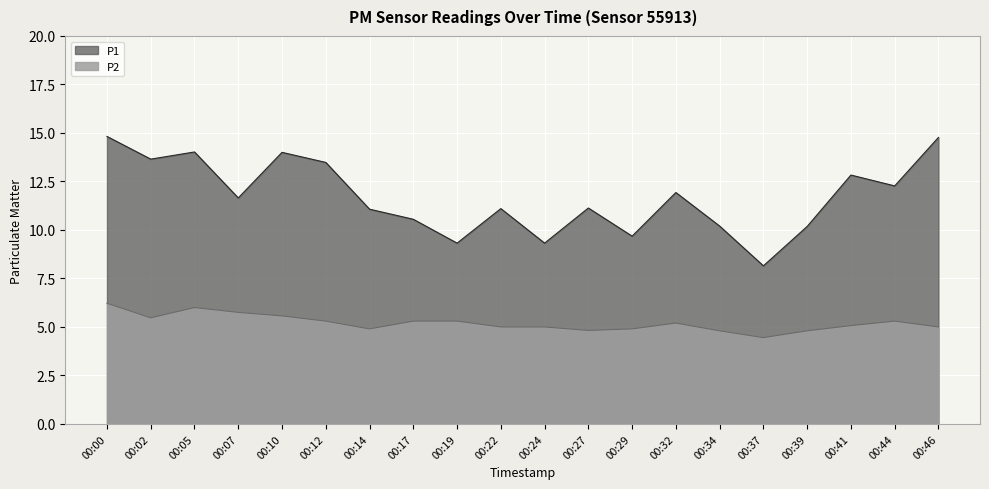

How many lines are shown in the chart?

2